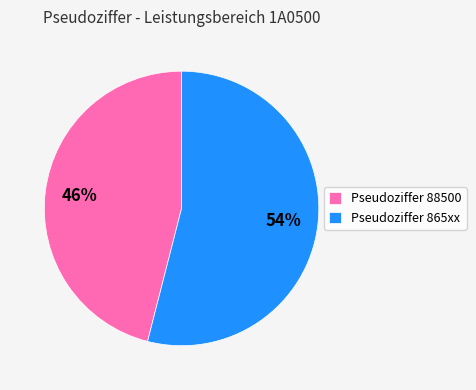

Combined, do Pseudoziffer 865xx and Pseudoziffer 88500 account for over 50%?

Yes